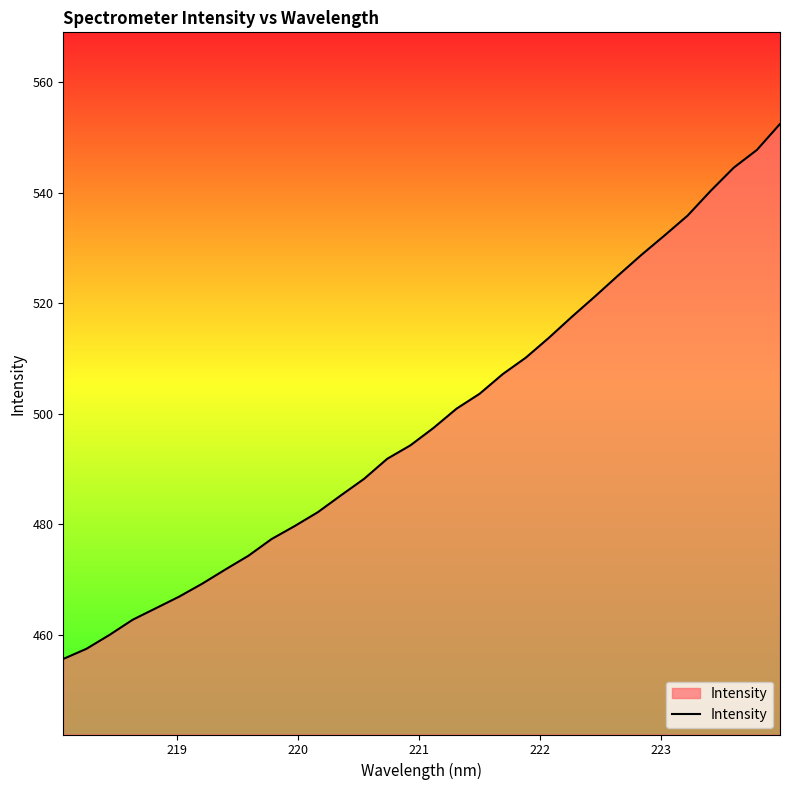

How many values are below 497?

16